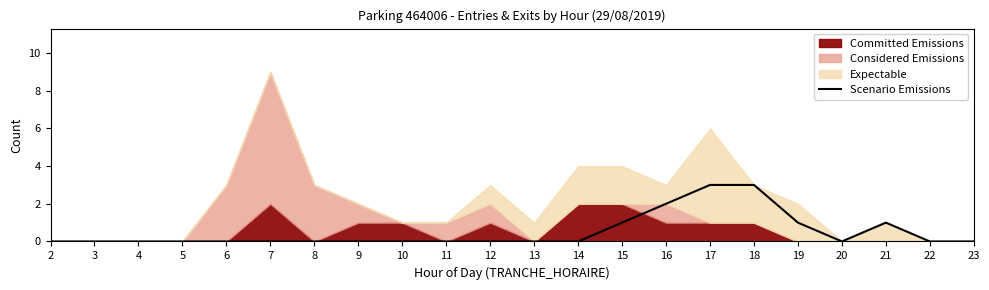

The value of Scenario Emissions at 20 is 0. True or false?

True